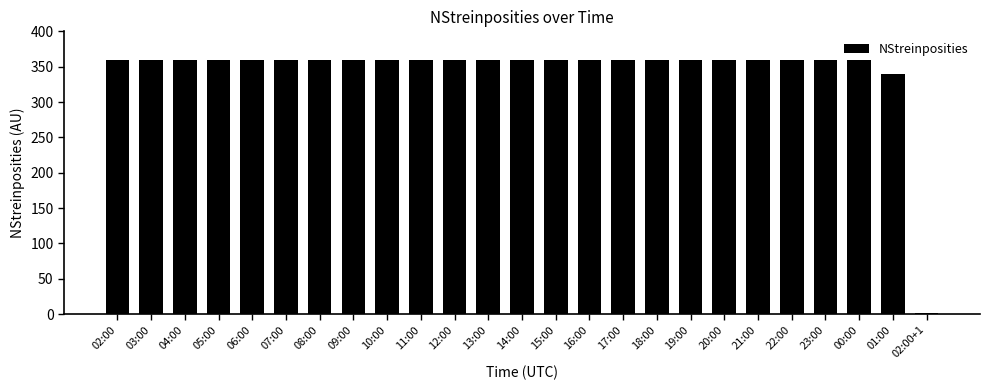

Where is the data nearest to the value 180?

01:00